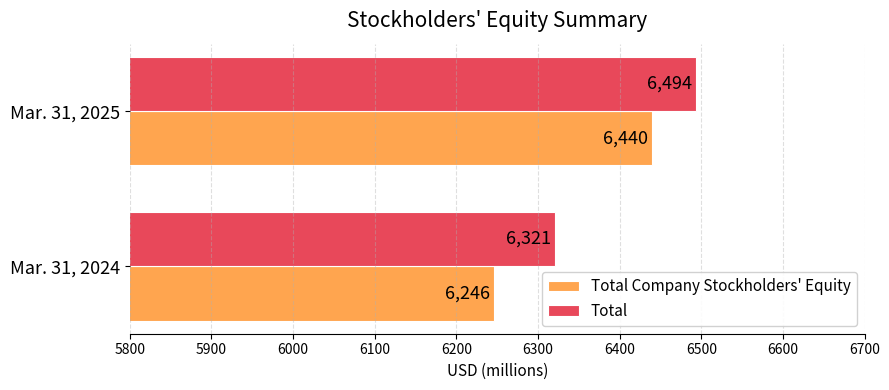

Is it true that Total equals 4250 at Mar. 31, 2025?

False